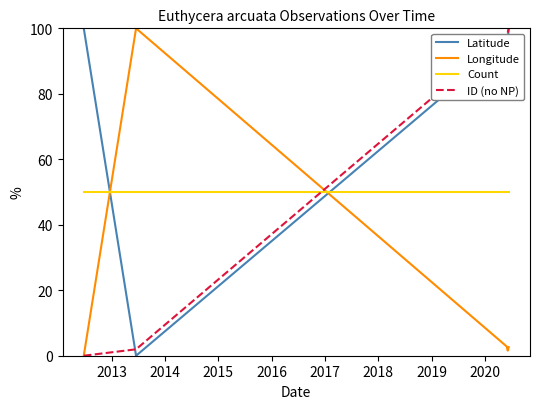

Which series ends up on top after the final intersection of Count and Latitude?

Latitude